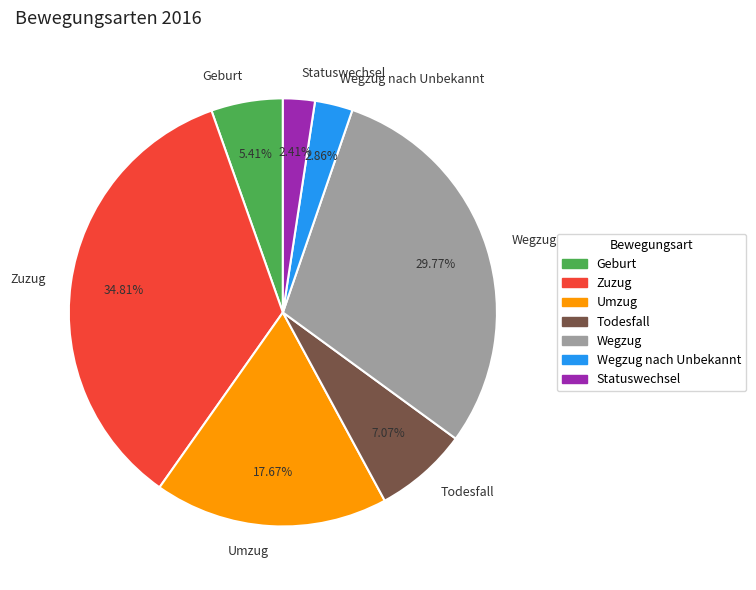

Which category has the biggest portion of the pie?

Zuzug